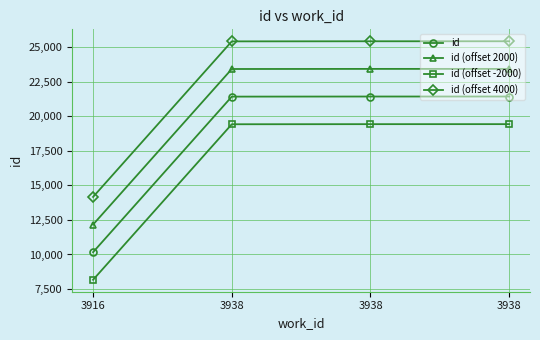

How many categories are shown in the chart?

4